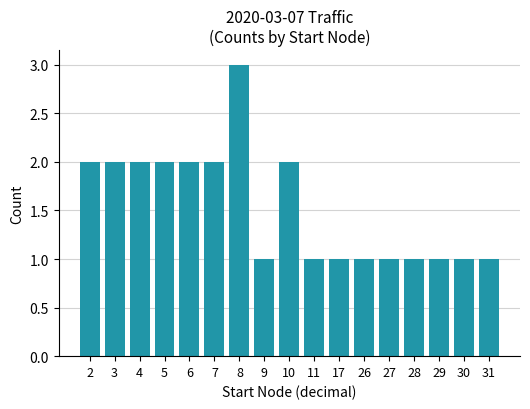

Reading left to right, transcribe all the data shown in this chart.

2=2	3=2	4=2	5=2	6=2	7=2	8=3	9=1	10=2	11=1	17=1	26=1	27=1	28=1	29=1	30=1	31=1